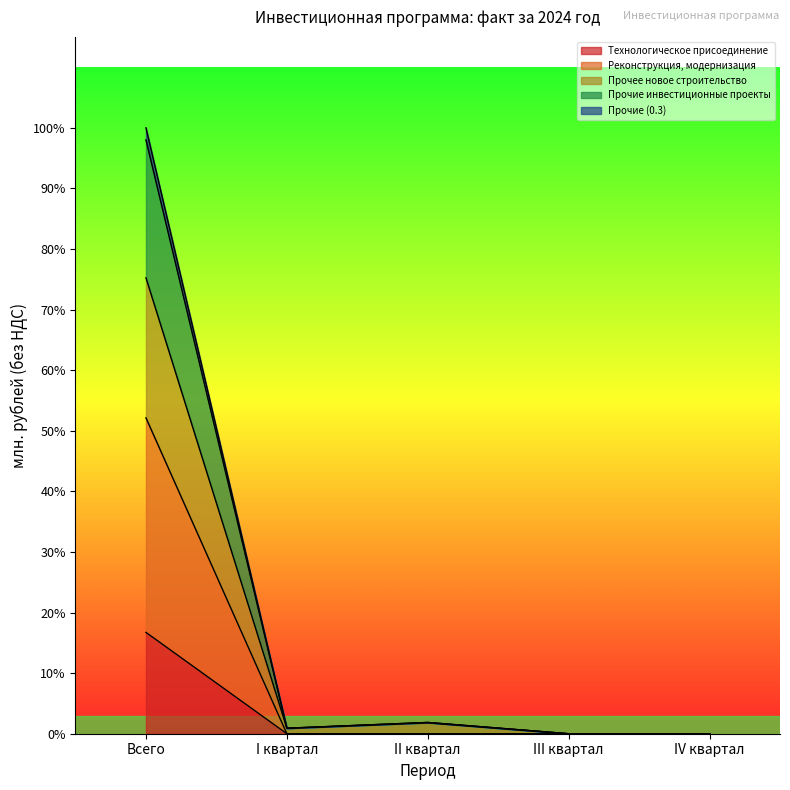

Count the number of data series in this chart.

5